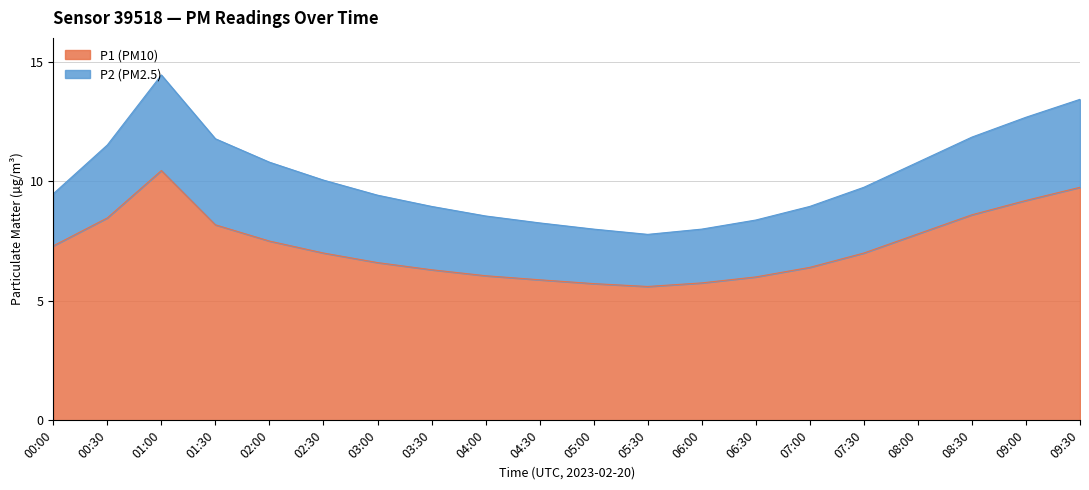

At which label does P1 (PM10) reach its peak?

01:00